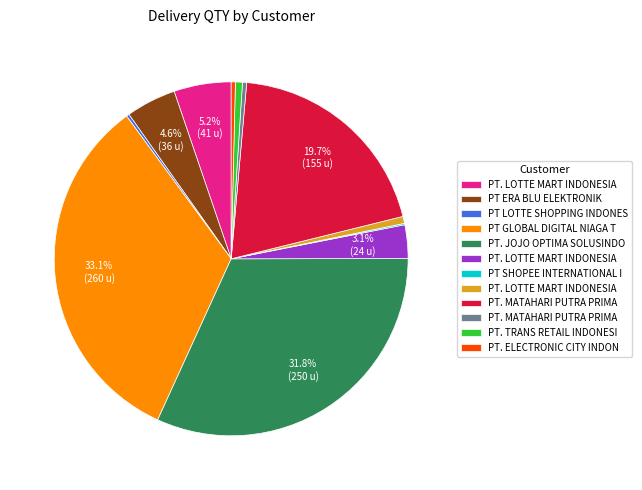

Does any single category account for the majority?

No